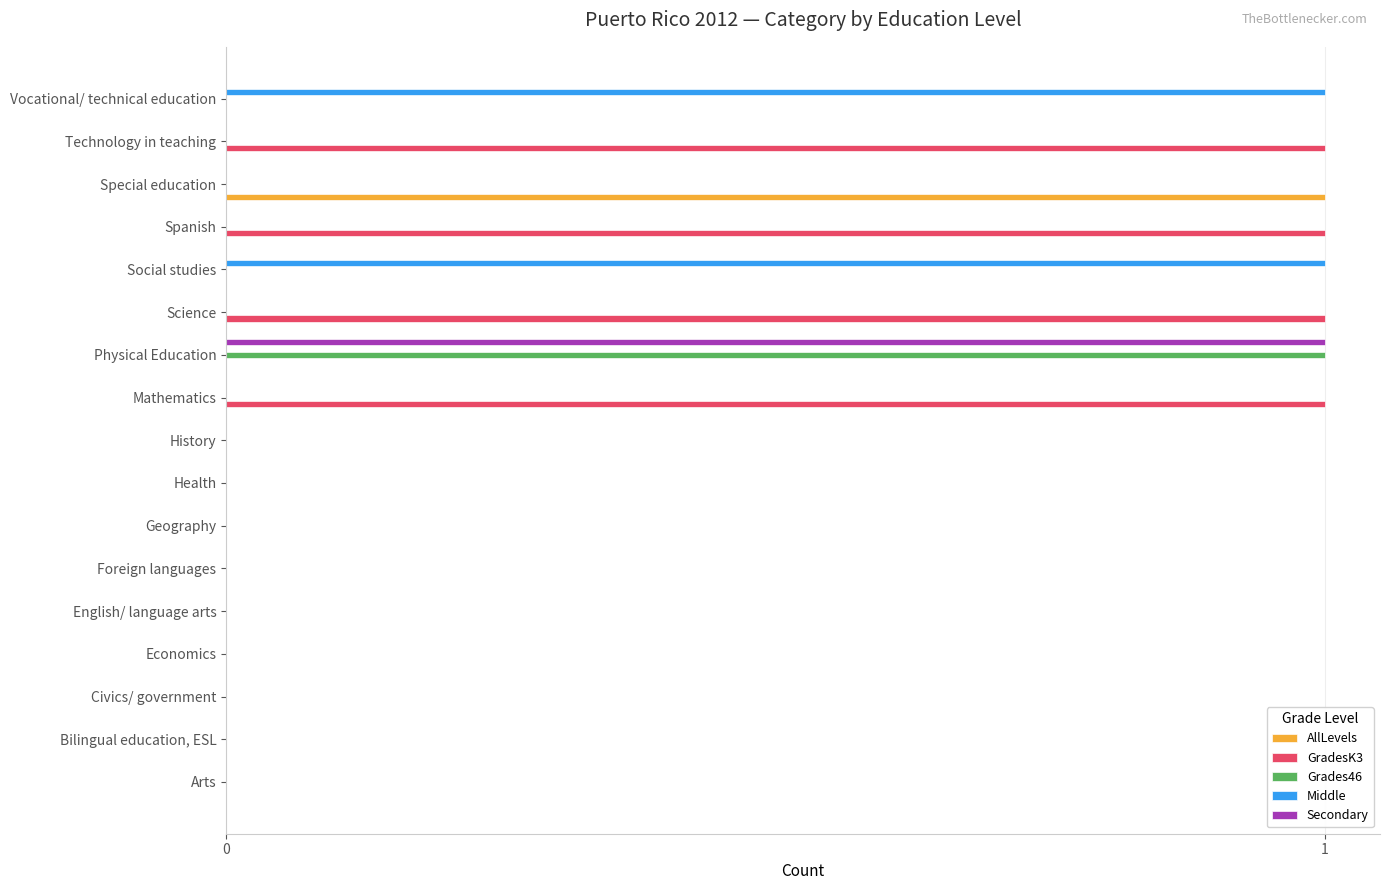

How many categories are shown in the chart?

17